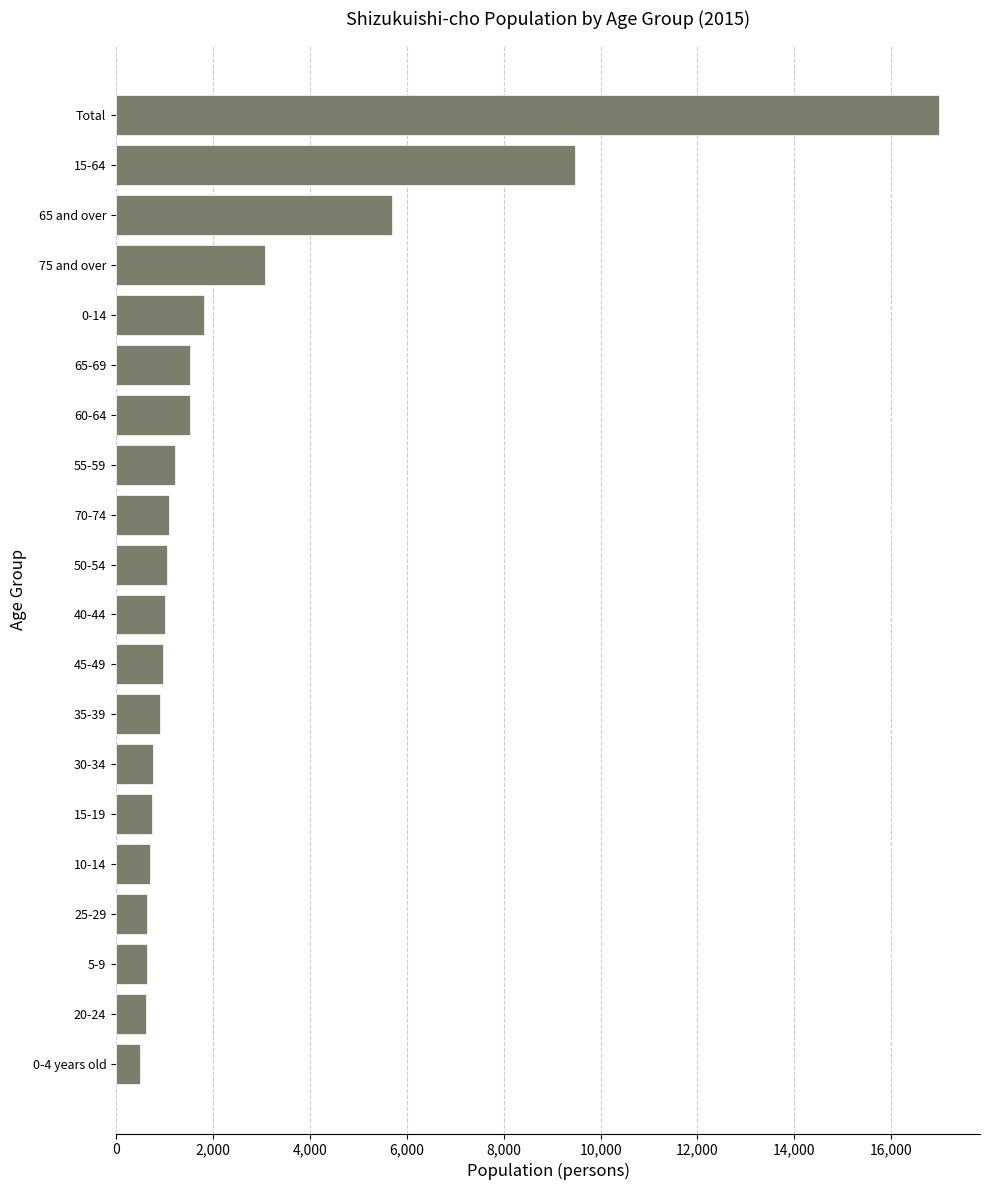

At which category does the chart reach its peak across all series?

Total